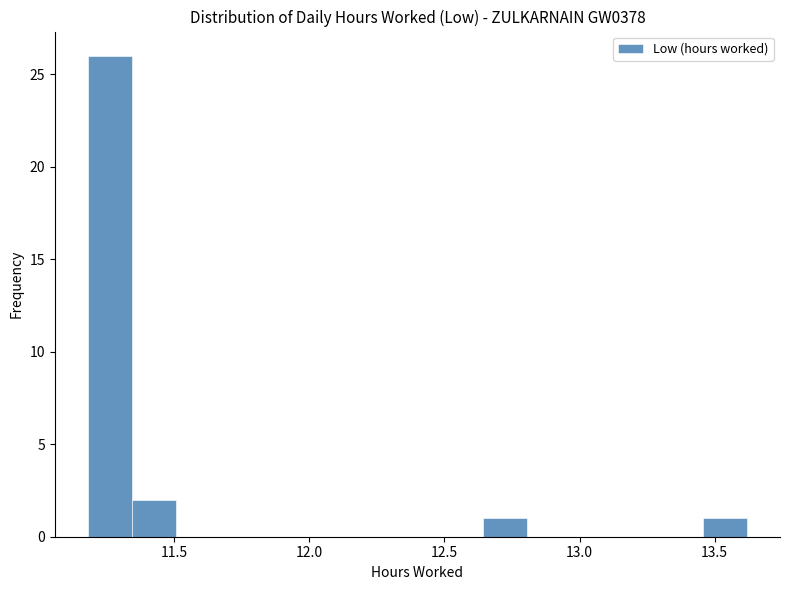

Read against the x-axis, roughly where is the centre of the tallest bar?

11.25